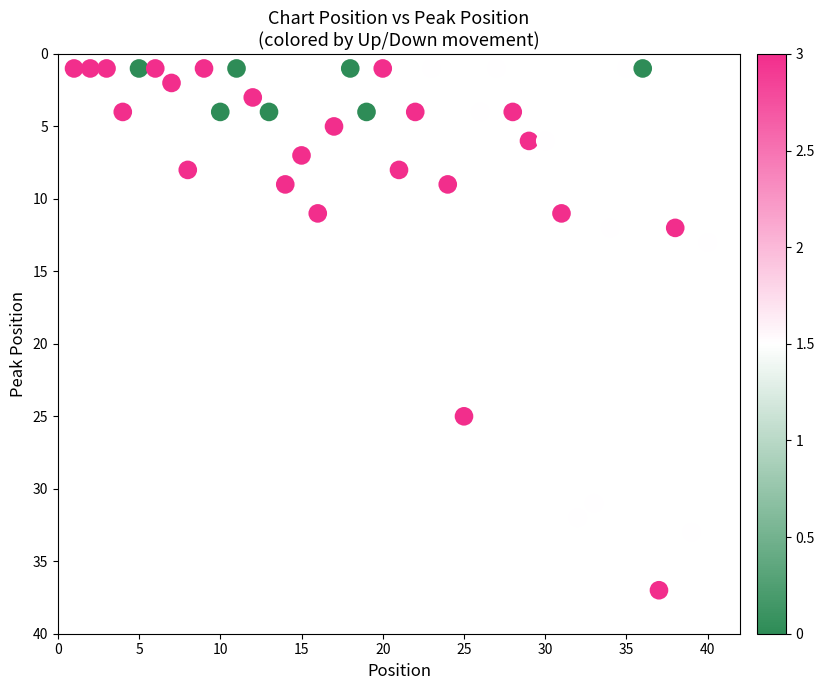

What is the range of X values (max minus min)?

39